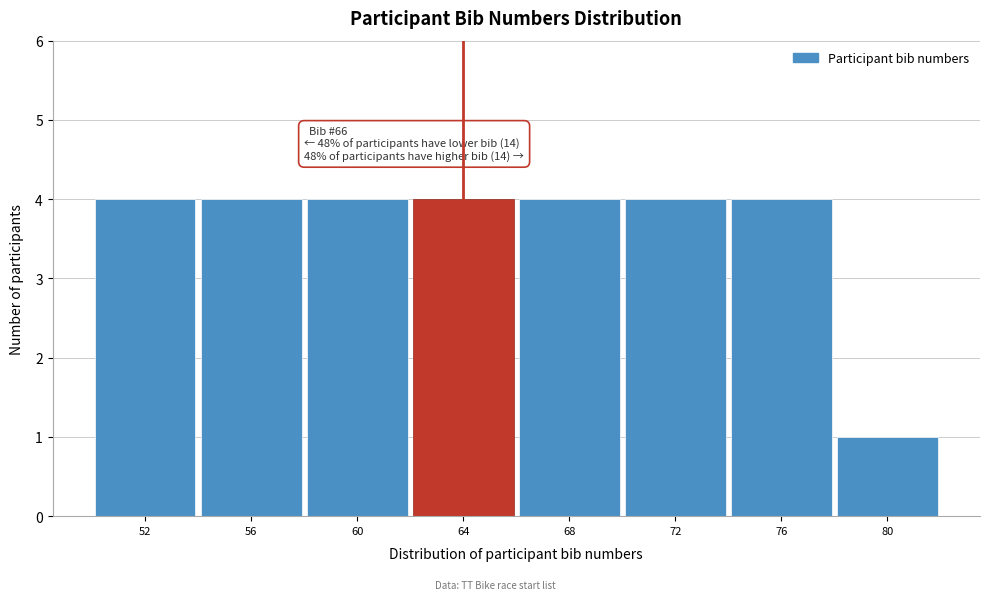

Reading left to right, extract all data points from this chart.

52=4	56=4	60=4	64=4	68=4	72=4	76=4	80=1